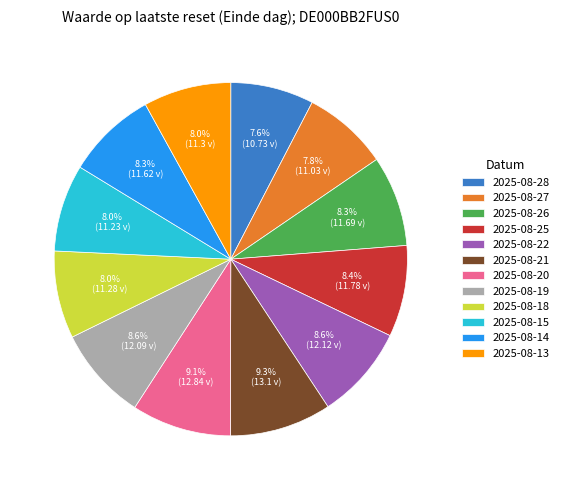

Does 2025-08-19 account for over 50% of the chart?

No